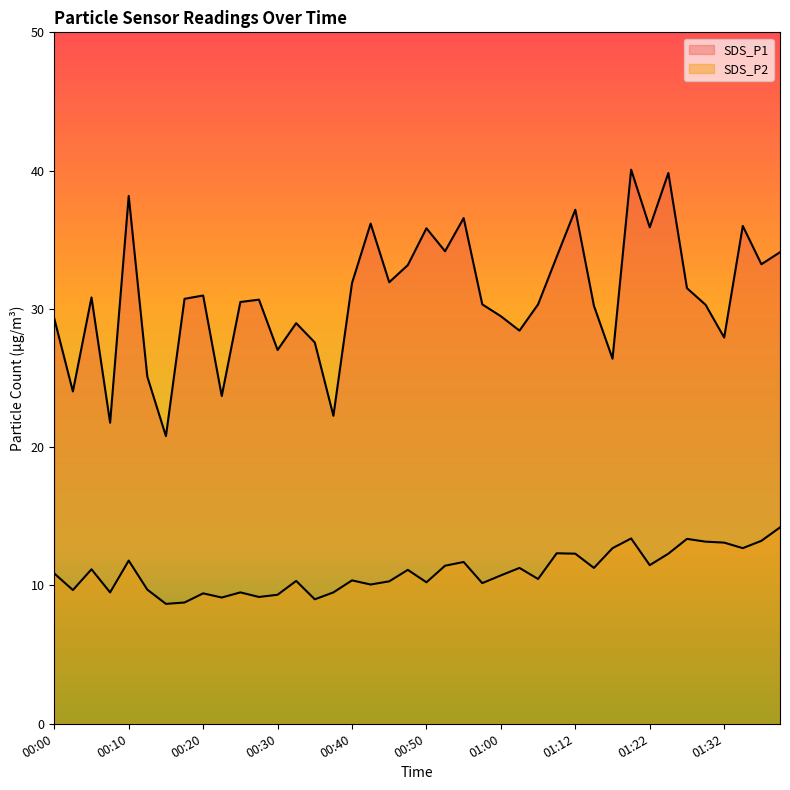

What is the lowest value of the SDS_P1 series?

20.8